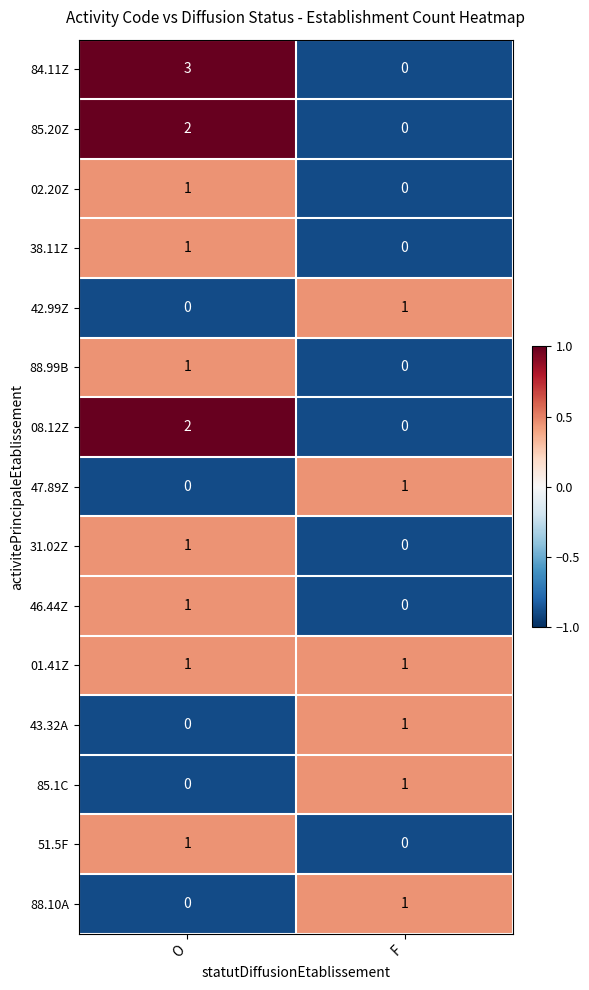

Which series changed the most between O and F?

84.11Z